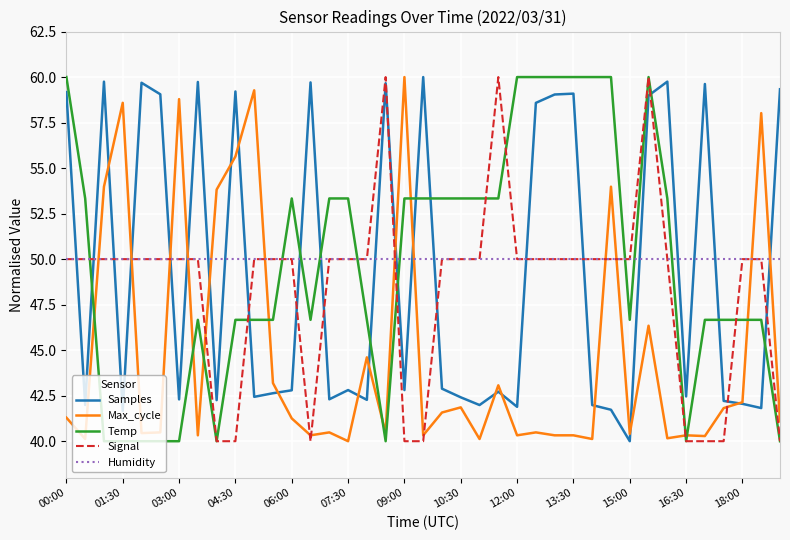

How many times do Max_cycle and Temp cross each other?

9